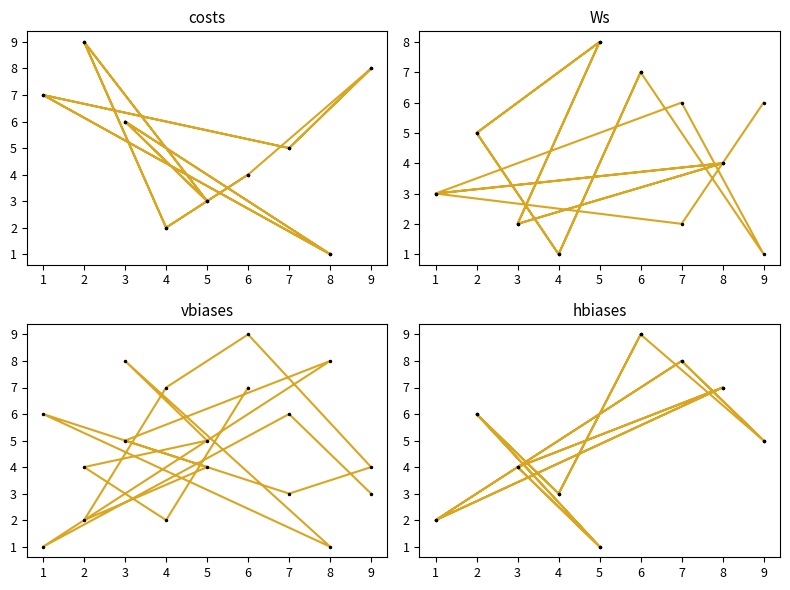

Is it true that col_5 equals 3 at 7?

False